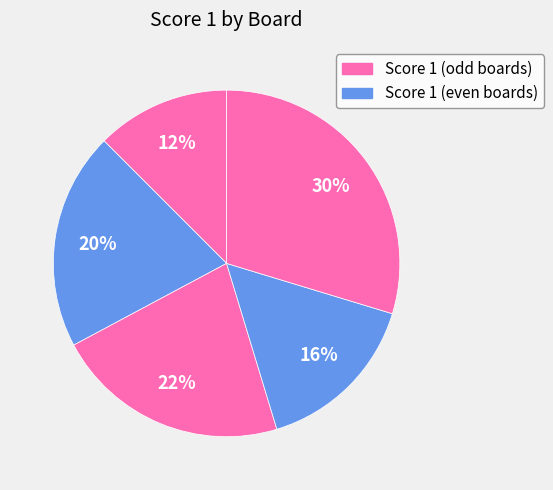

Count the number of slices in the pie.

5